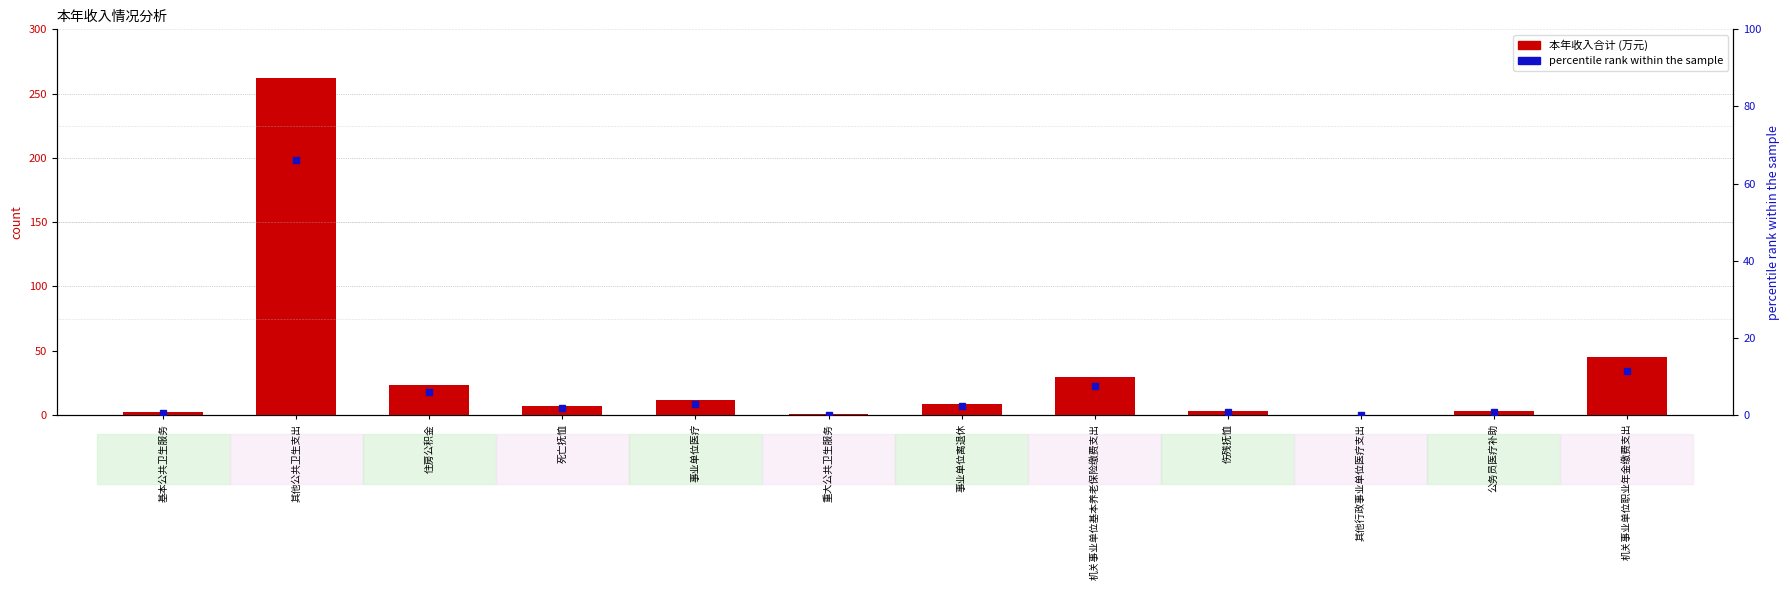

Reading right to left, extract all data points from this chart.

本年收入合计: 机关事业单位职业年金缴费支出=44.7	公务员医疗补助=3.2	其他行政事业单位医疗支出=0.2	伤残抚恤=3.1	机关事业单位基本养老保险缴费支出=29.4	事业单位离退休=8.6	重大公共卫生服务=0.4	事业单位医疗=11.6	死亡抚恤=7.4	住房公积金=23.7	其他公共卫生支出=262.5	基本公共卫生服务=2.0
percentile rank within the sample: 机关事业单位职业年金缴费支出=11.3	公务员医疗补助=0.8	其他行政事业单位医疗支出=0.1	伤残抚恤=0.8	机关事业单位基本养老保险缴费支出=7.4	事业单位离退休=2.2	重大公共卫生服务=0.1	事业单位医疗=2.9	死亡抚恤=1.9	住房公积金=6.0	其他公共卫生支出=66.1	基本公共卫生服务=0.5